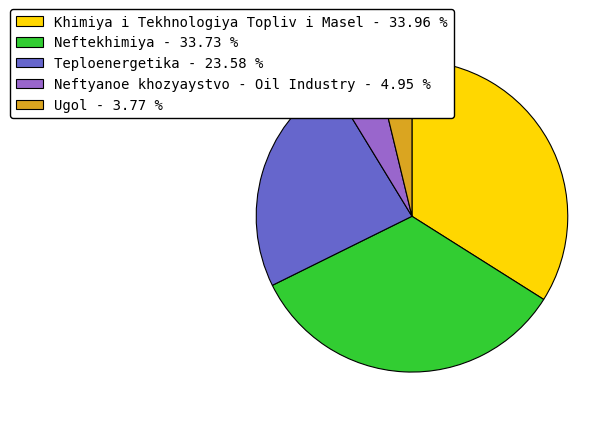

Does Teploenergetika represent more than half of the total?

No